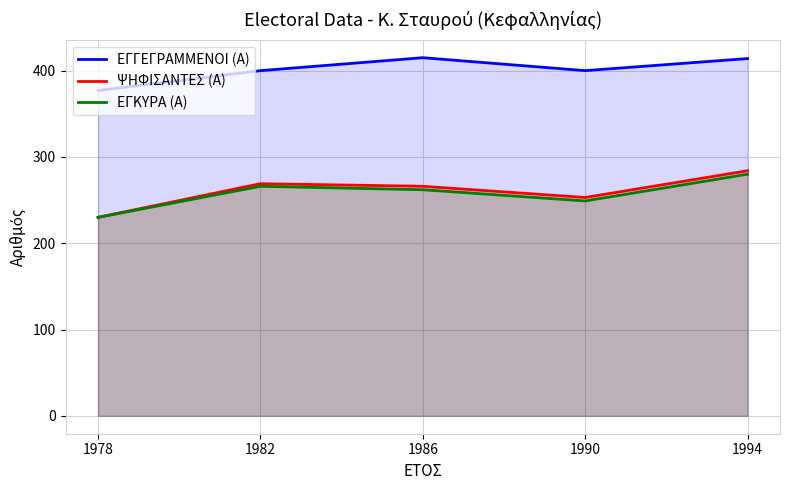

How many interior local valleys does the ΕΓΚΥΡΑ (Α) series have?

1